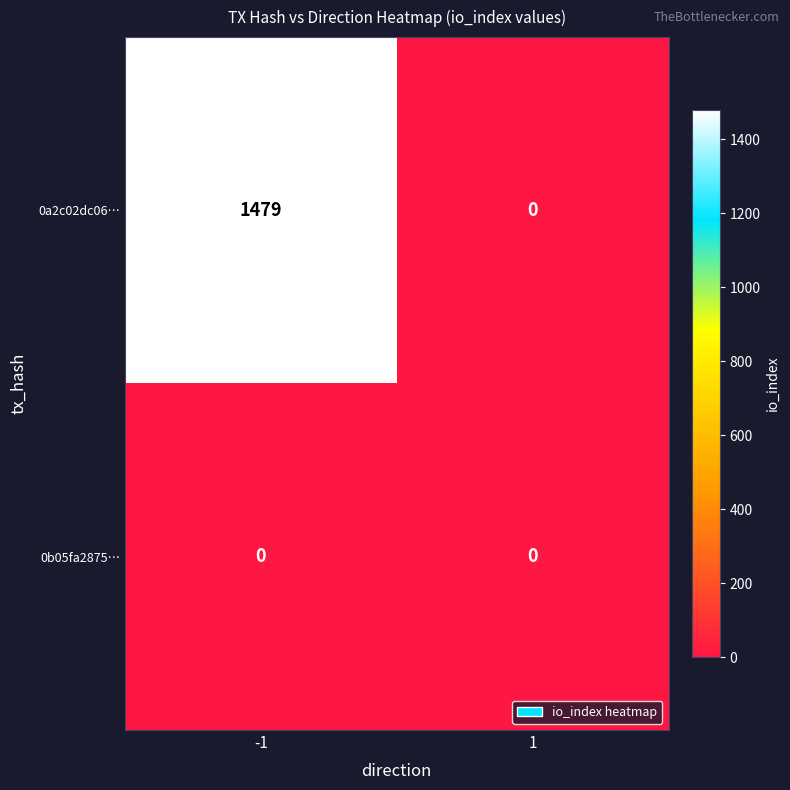

Count the number of categories in the chart.

2